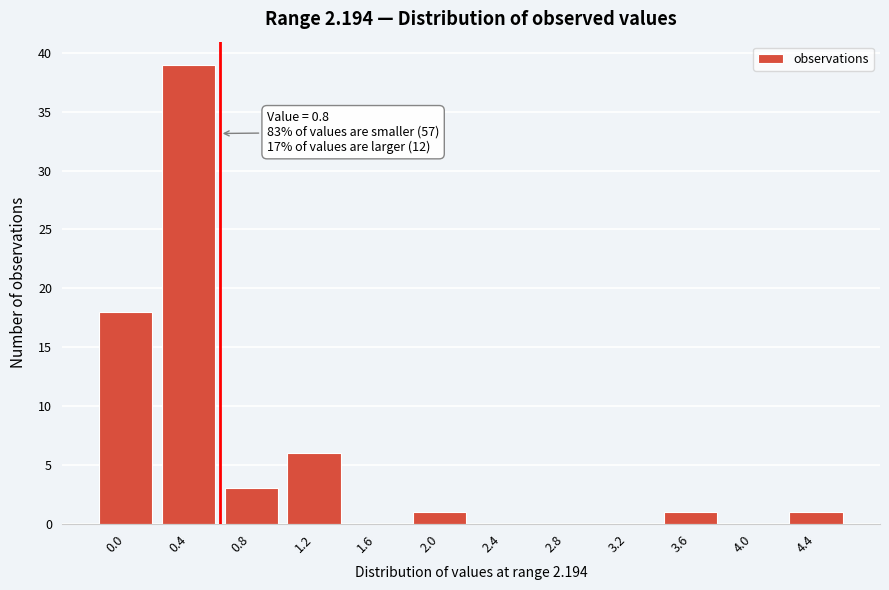

Reading left to right, transcribe all the data shown in this chart.

0.0=18	0.4=39	0.8=3	1.2=6	1.6=0	2.0=1	2.4=0	2.8=0	3.2=0	3.6=1	4.0=0	4.4=1